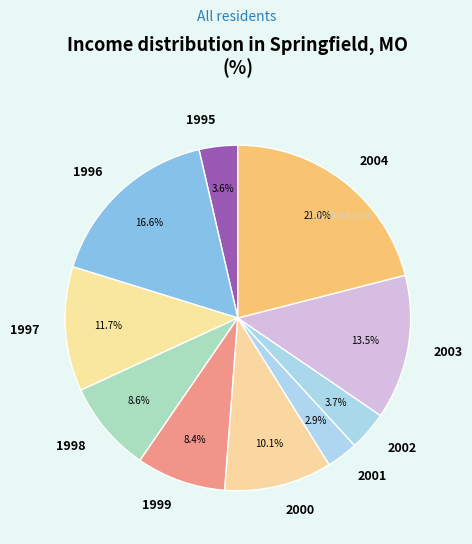

To the nearest percent, what is the average slice percentage?

10%